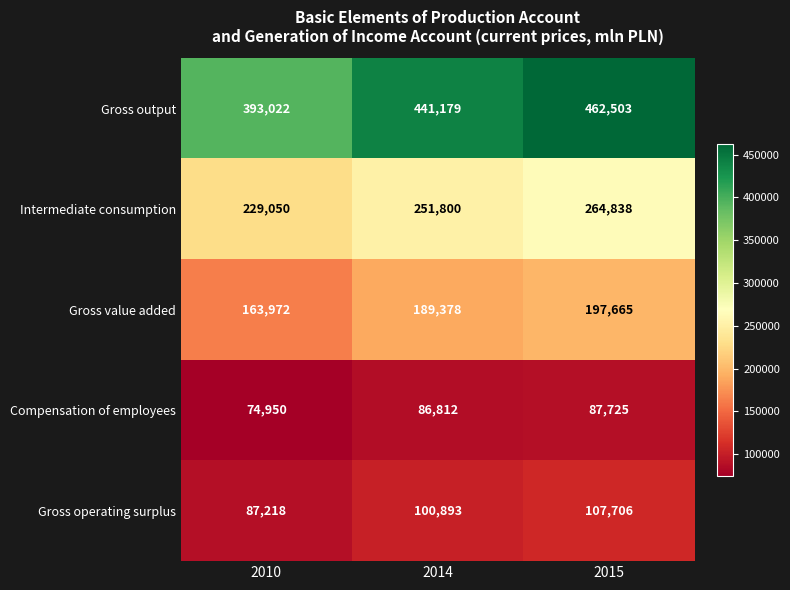

The value of Intermediate consumption at 2014 is 251800. True or false?

True